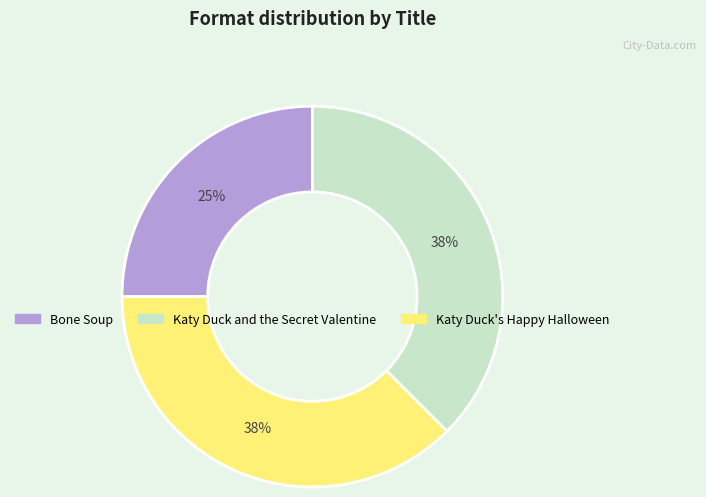

Between Katy Duck's Happy Halloween and Bone Soup, which is larger?

Katy Duck's Happy Halloween